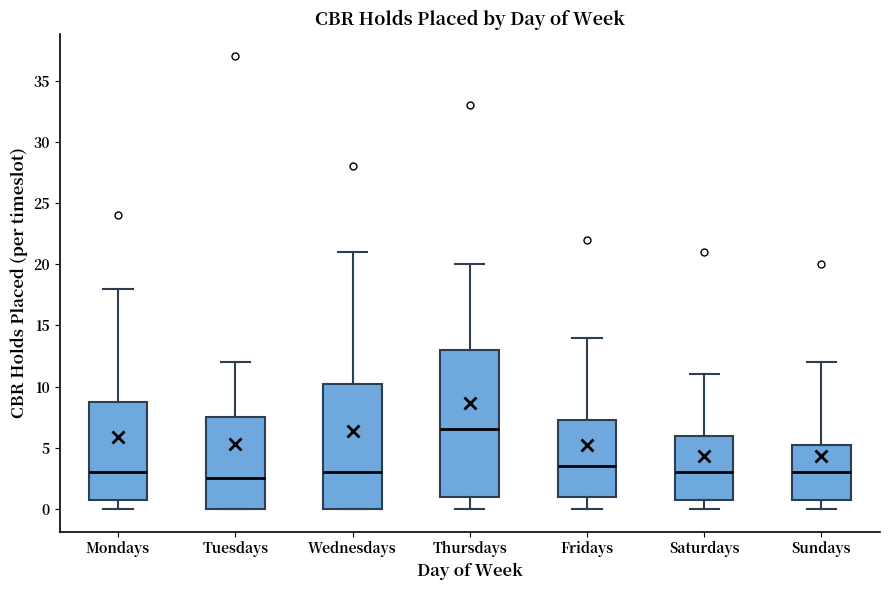

Reading left to right, read every box against the y-axis: the position of its median line, the range the box covers, and the ends of its whiskers. The values are not printed on the chart, so give them approximately, as read against the axis.

Mondays: median 3.0, box 1.0 to 9.0, whiskers 0.0 to 18.0
Tuesdays: median 2.5, box 0.0 to 7.5, whiskers 0.0 to 12.0
Wednesdays: median 3.0, box 0.0 to 10.5, whiskers 0.0 to 21.0
Thursdays: median 6.5, box 1.0 to 13.0, whiskers 0.0 to 20.0
Fridays: median 3.5, box 1.0 to 7.5, whiskers 0.0 to 14.0
Saturdays: median 3.0, box 1.0 to 6.0, whiskers 0.0 to 11.0
Sundays: median 3.0, box 1.0 to 5.5, whiskers 0.0 to 12.0